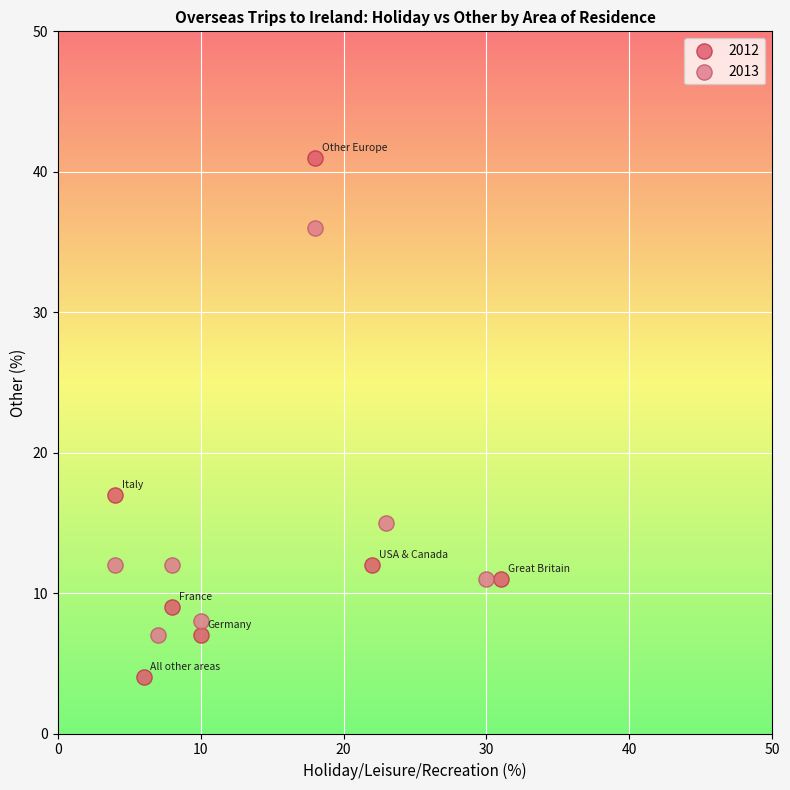

Which series has the widest spread of Y values?

2012